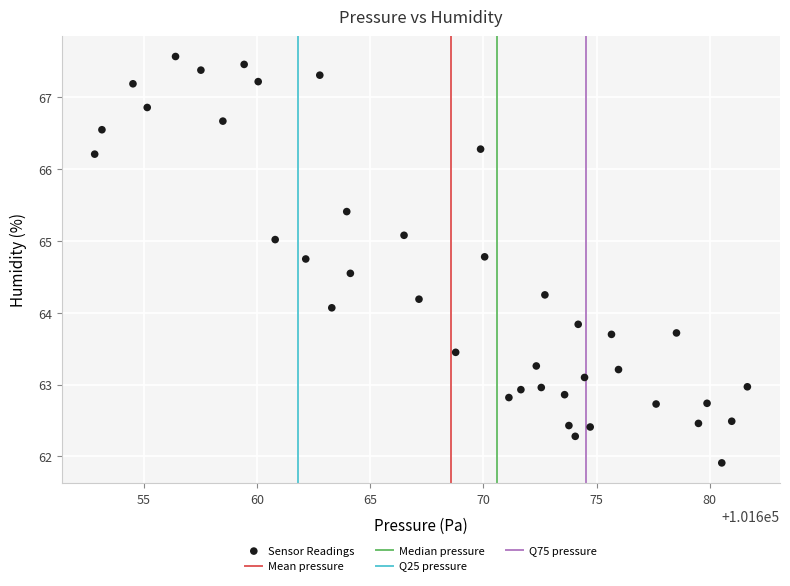

What Y value in the scatter plot is closest to 64?

64.1